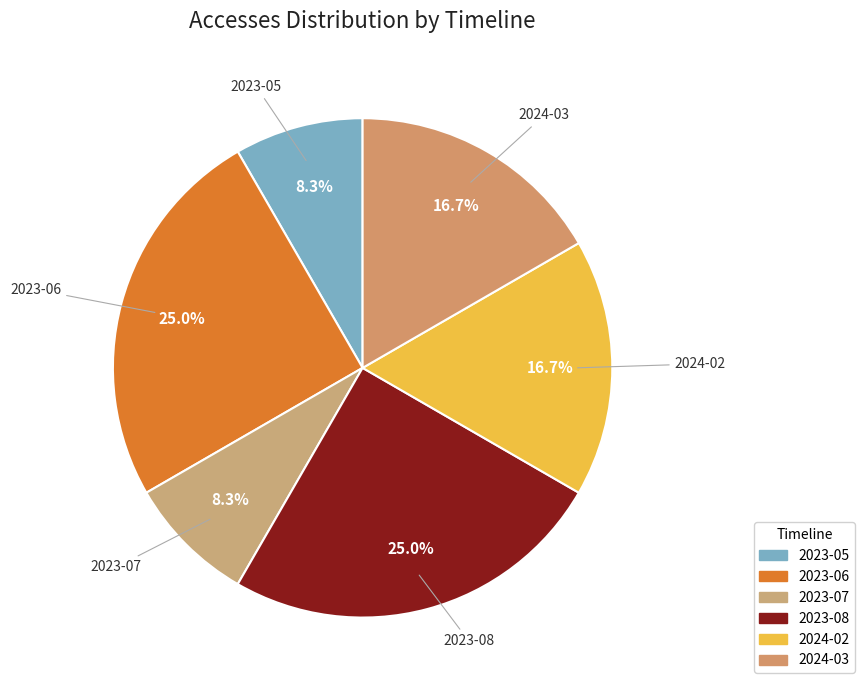

To the nearest percent, what portion does 2023-08 represent?

25%